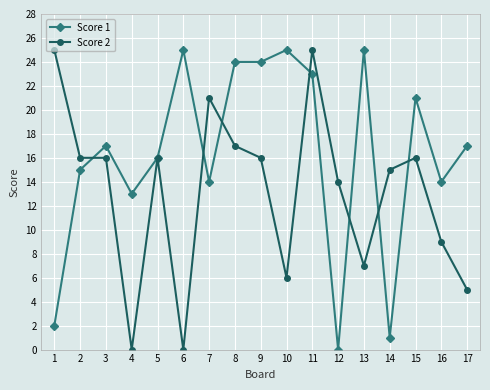

At how many categories does at least one series exceed 12?

17